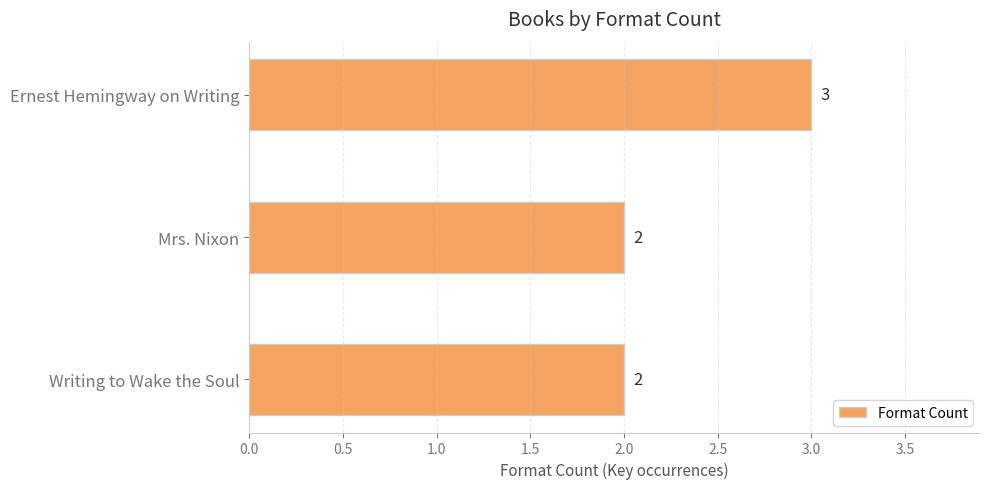

Reading bottom to top, transcribe all the data shown in this chart.

Writing to Wake the Soul=2	Mrs. Nixon=2	Ernest Hemingway on Writing=3